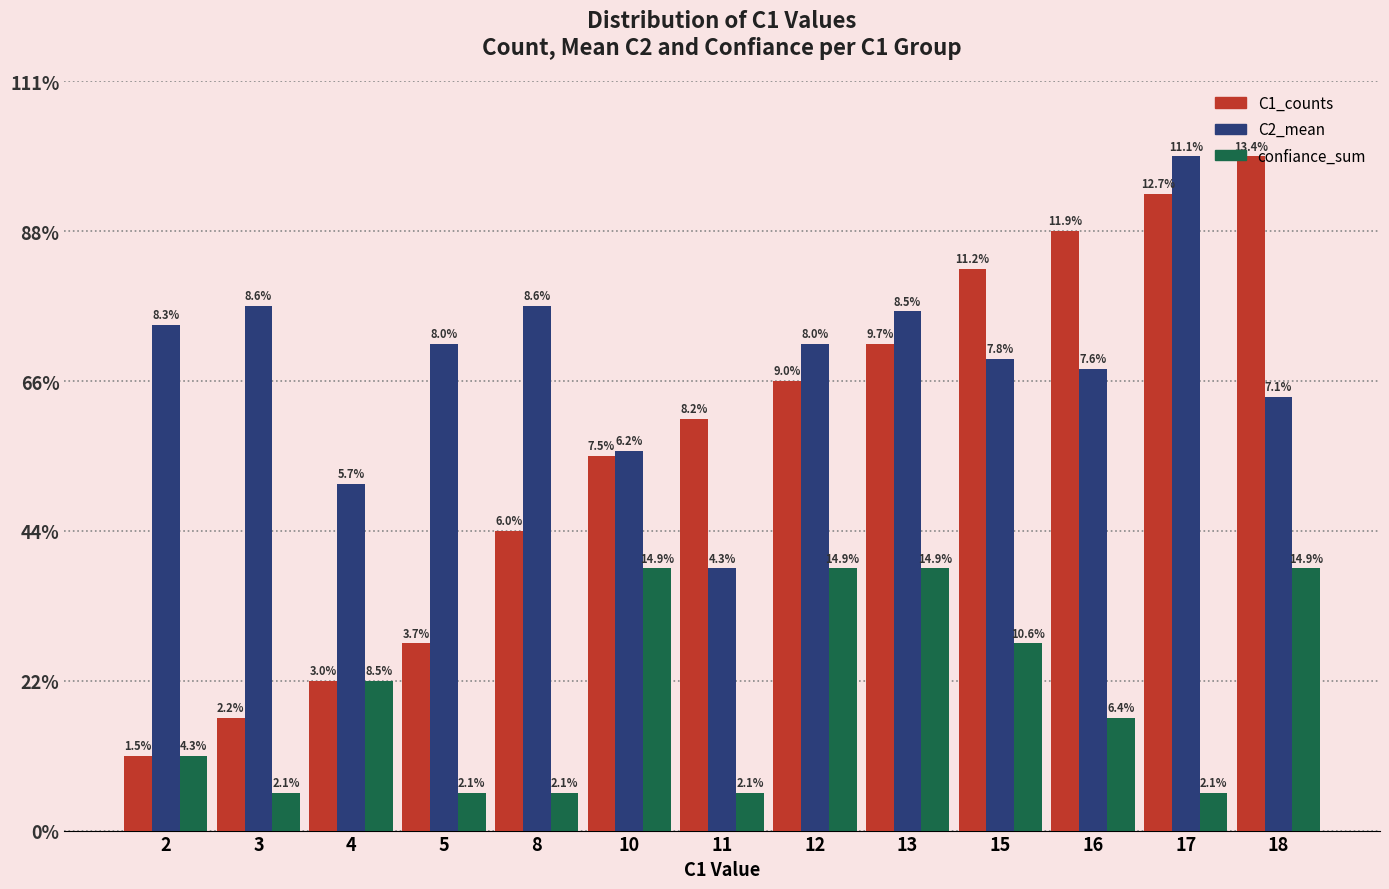

Between 11 and 18, which is larger?

18